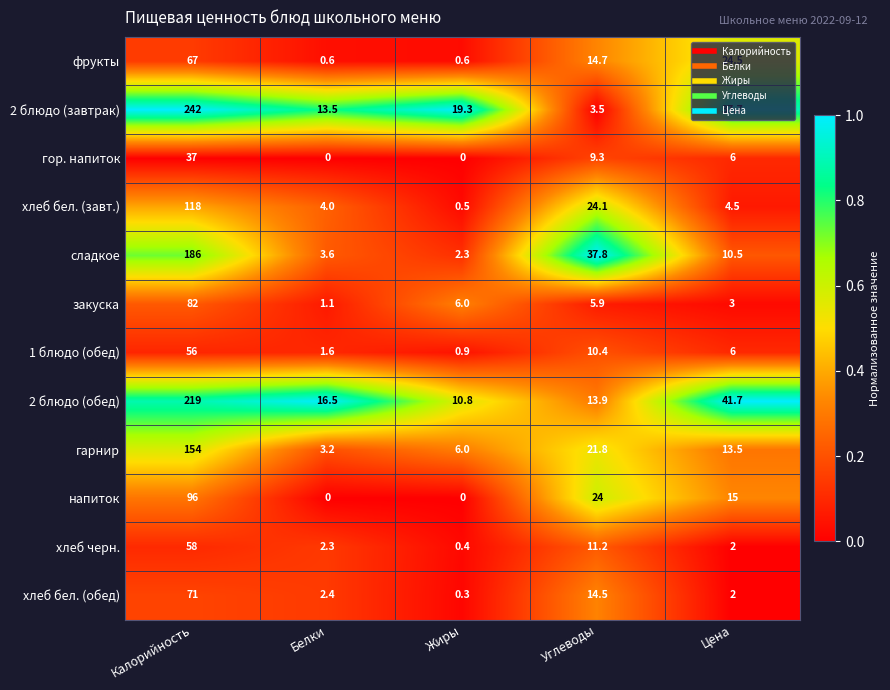

What is the lowest value of the хлеб бел. (завт.) series?

0.5